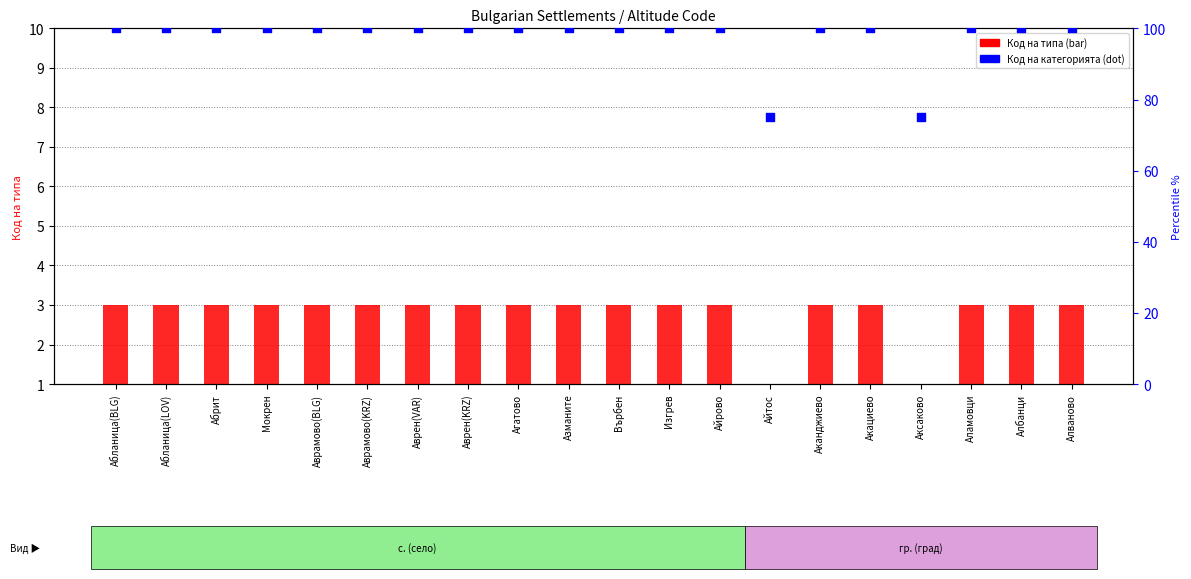

Is the value of Код на категорията (percentile) at Абрит greater than the value of Код на типа at Аканджиево?

Yes